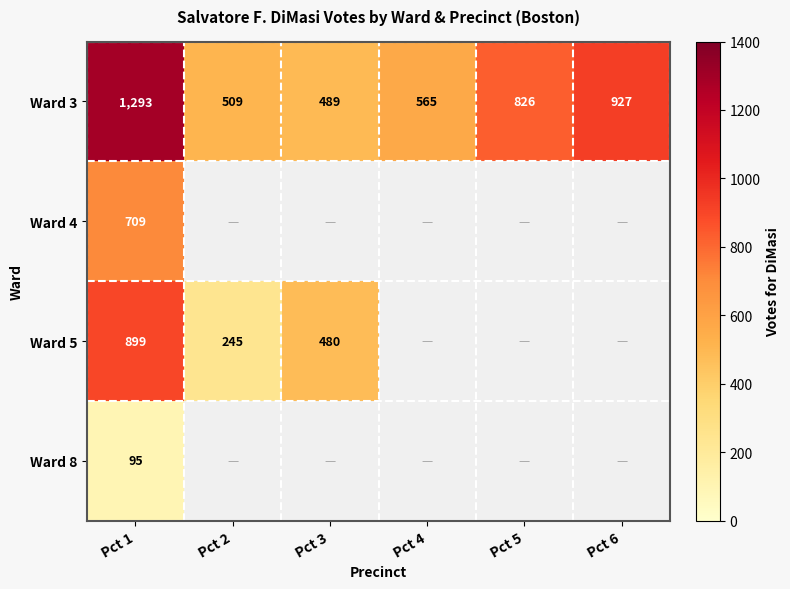

What is the difference between the highest and lowest values at Pct 3?

9.0